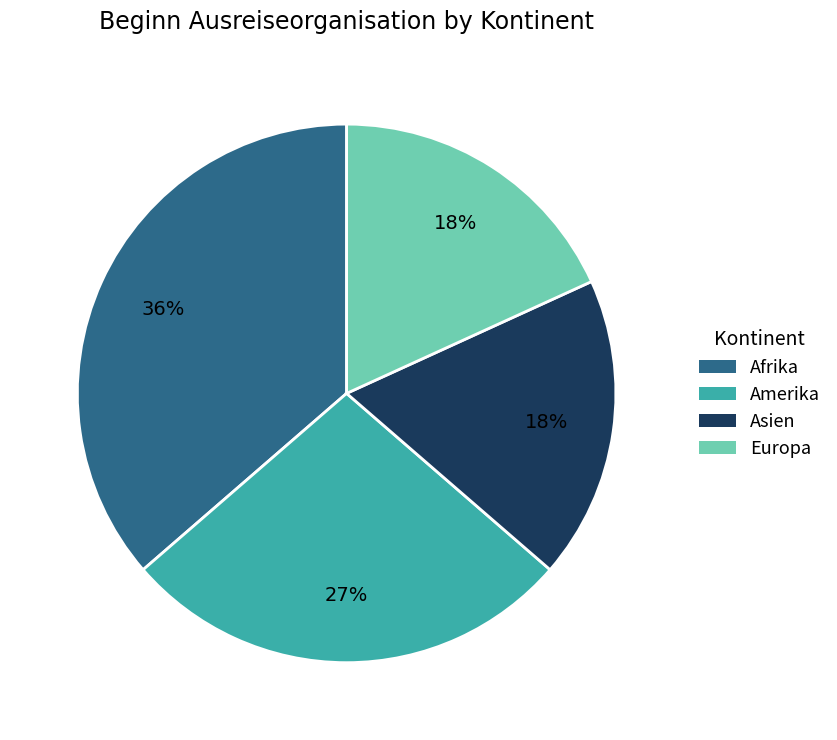

Which slice is the largest?

Afrika